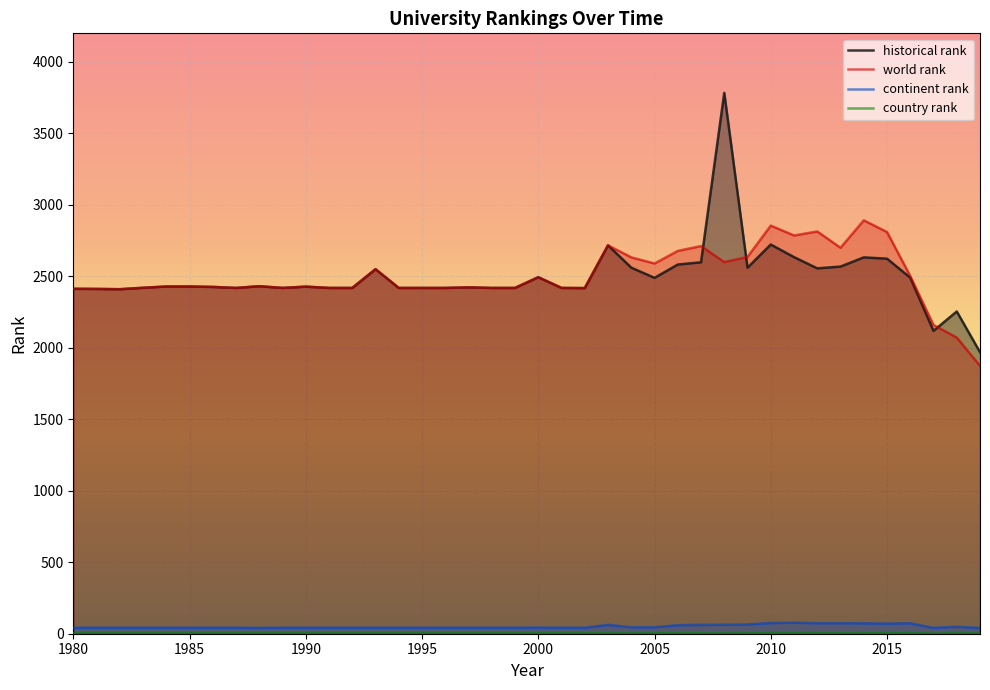

Rank the series by their maximum value, from highest to lowest.

historical rank, world rank, continent rank, country rank